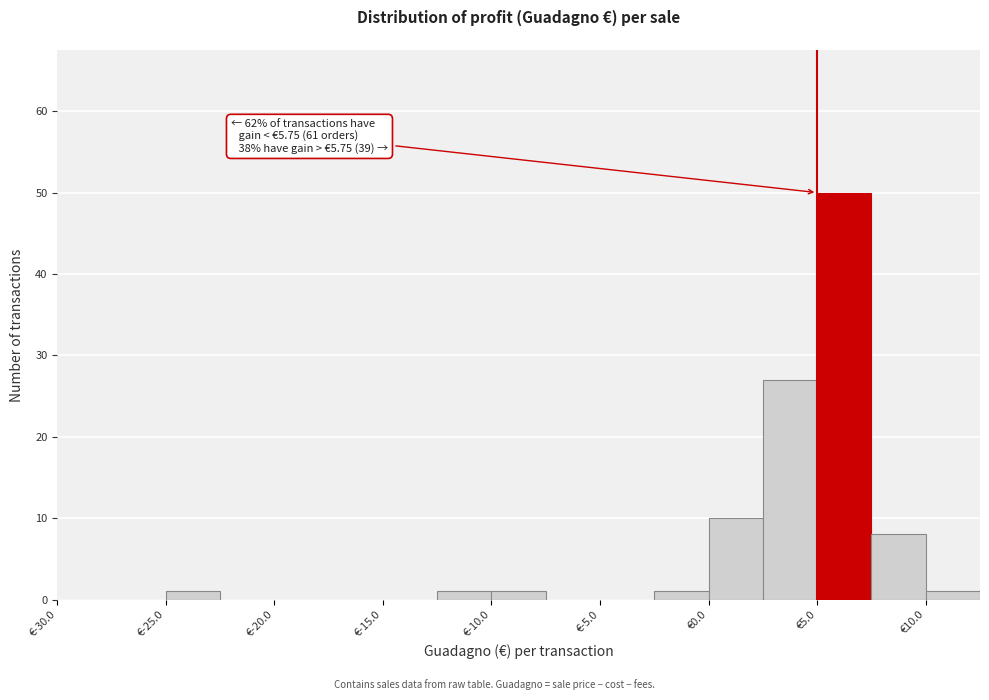

Which range on the x-axis has the tallest bar?

5.0 to 7.5